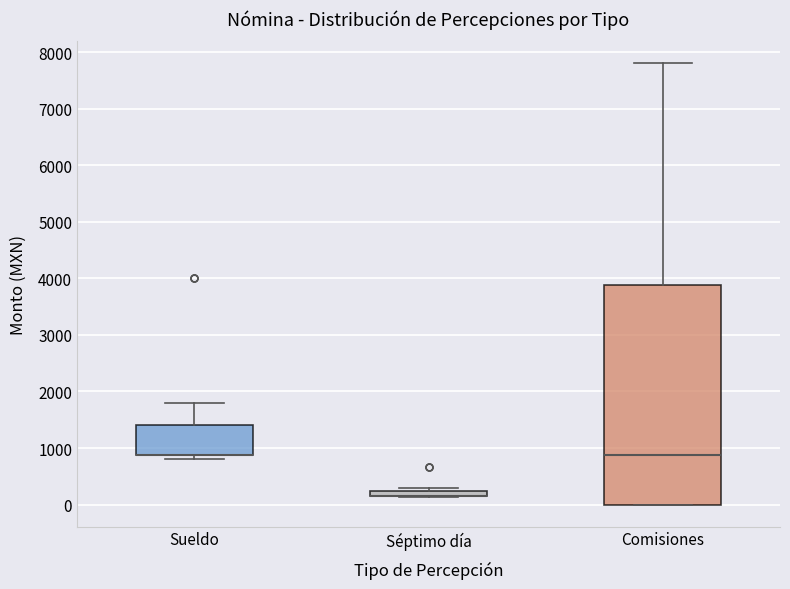

Where is the lower edge of the box for Sueldo on the y-axis? The values are not printed on the chart, so give them approximately, as read against the axis.

900